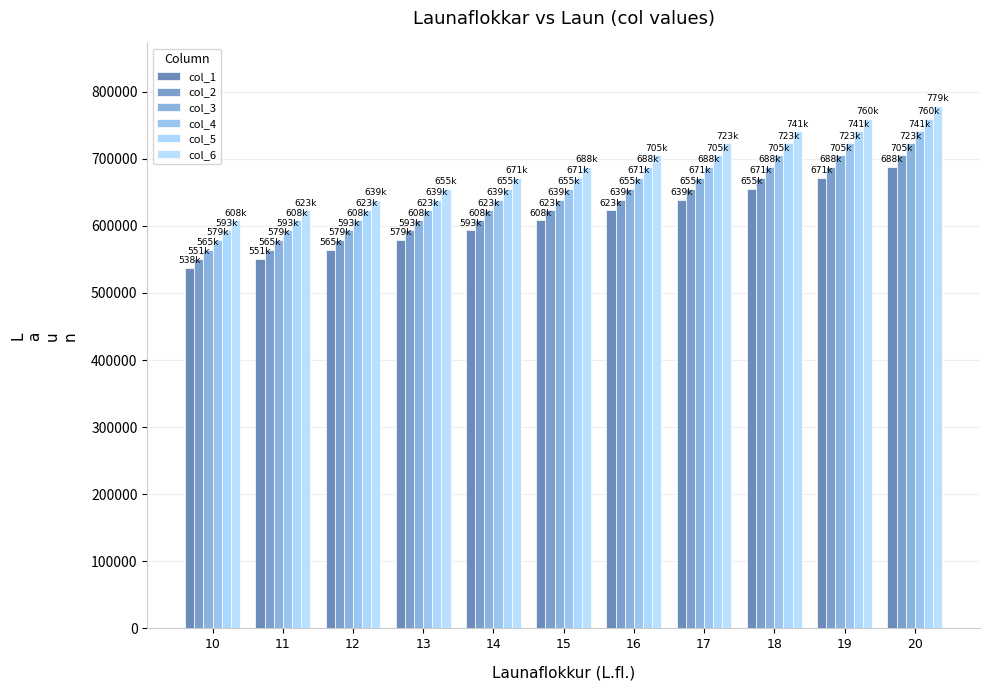

Reading left to right, list all the values displayed in this chart.

col_1: 537592.6	551032.4	564808.2	578928.4	593401.6	608236.7	623442.6	639028.6	655004.4	671379.5	688164.0
col_2: 551032.4	564808.2	578928.4	593401.6	608236.7	623442.6	639028.6	655004.4	671379.5	688164.0	705368.0
col_3: 564808.2	578928.4	593401.6	608236.7	623442.6	639028.6	655004.4	671379.5	688164.0	705368.0	723002.2
col_4: 578928.4	593401.6	608236.7	623442.6	639028.6	655004.4	671379.5	688164.0	705368.0	723002.2	741077.3
col_5: 593401.6	608236.7	623442.6	639028.6	655004.4	671379.5	688164.0	705368.0	723002.2	741077.3	759604.2
col_6: 608236.7	623442.6	639028.6	655004.4	671379.5	688164.0	705368.0	723002.2	741077.3	759604.2	778594.3